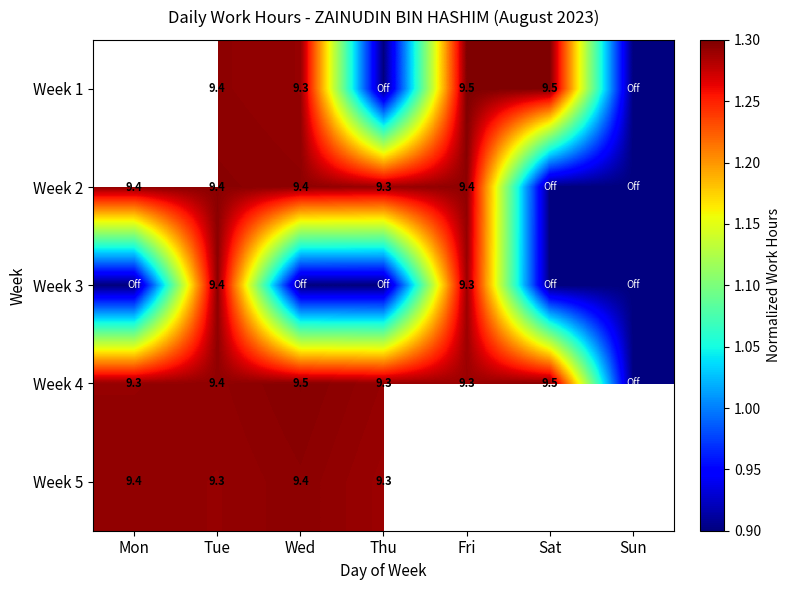

What is the total value across all series at Thu?

5.7